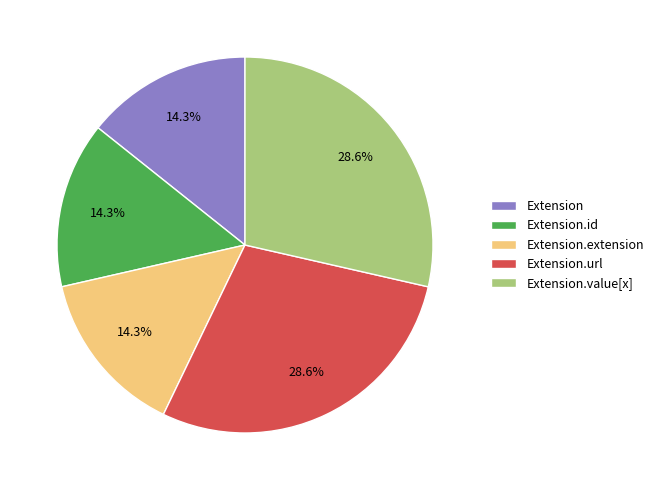

Does Extension.url represent more than half of the total?

No